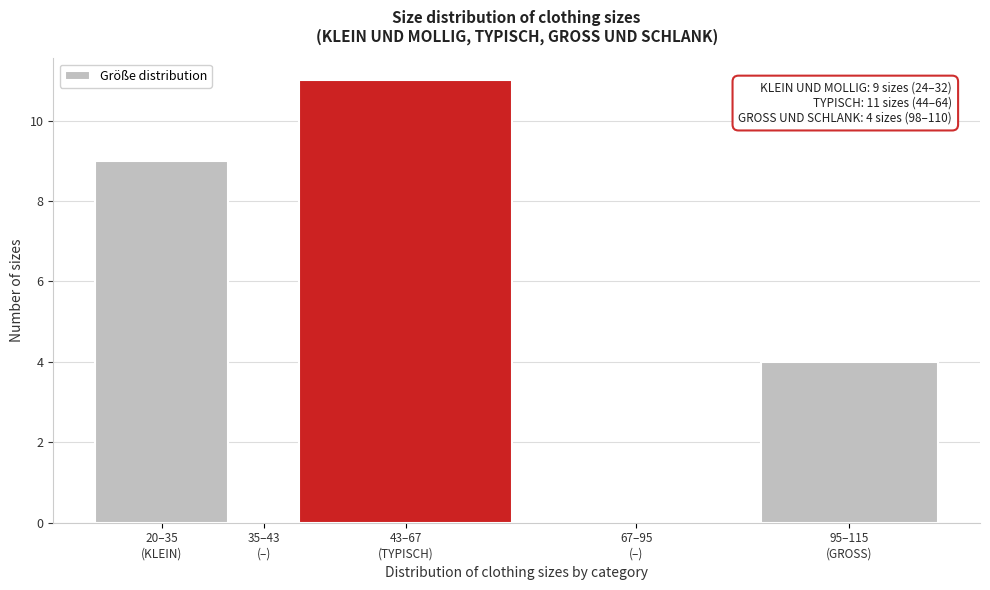

What is the greatest value displayed?

11